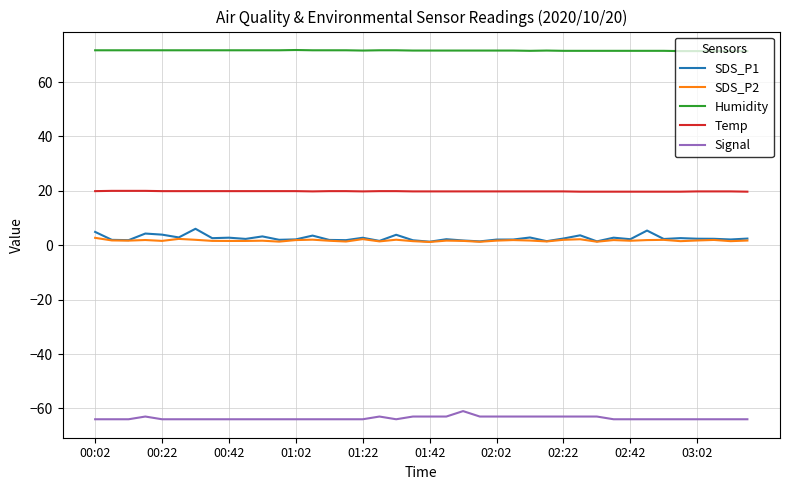

What is the minimum value shown in the chart?

-64.0